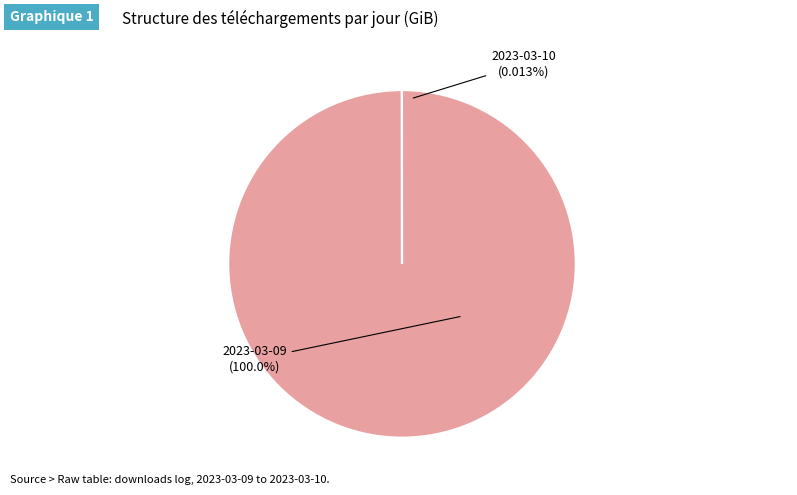

What is the change in value from 2023-03-09
(8055 downloads) to 2023-03-10
(4 downloads)?

-177.9